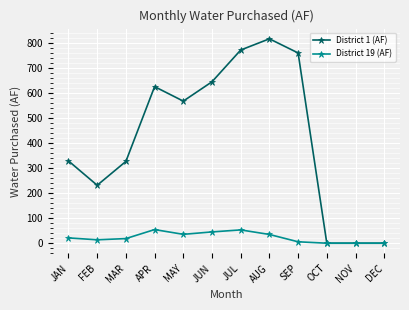

What is the spread (max minus min) of values at JAN?

307.3